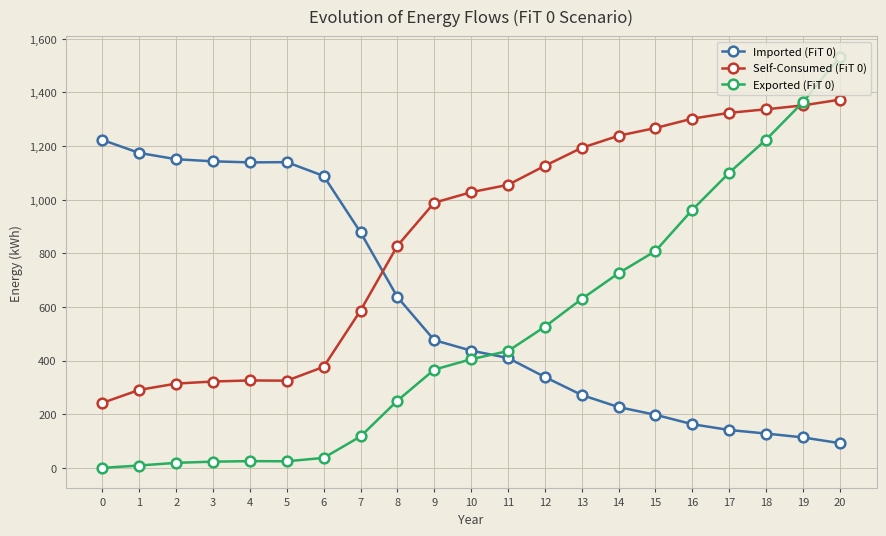

Rank the series at 4 from lowest to highest value.

Exported (FiT 0), Self-Consumed (FiT 0), Imported (FiT 0)